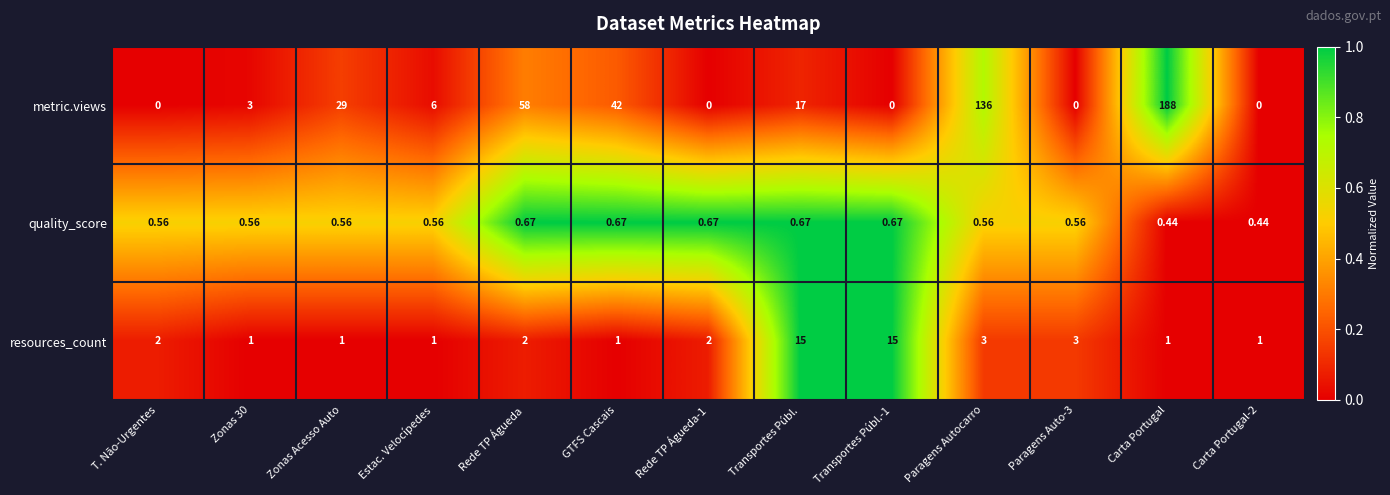

Which category has the highest value in the metric.views series?

Carta Portugal